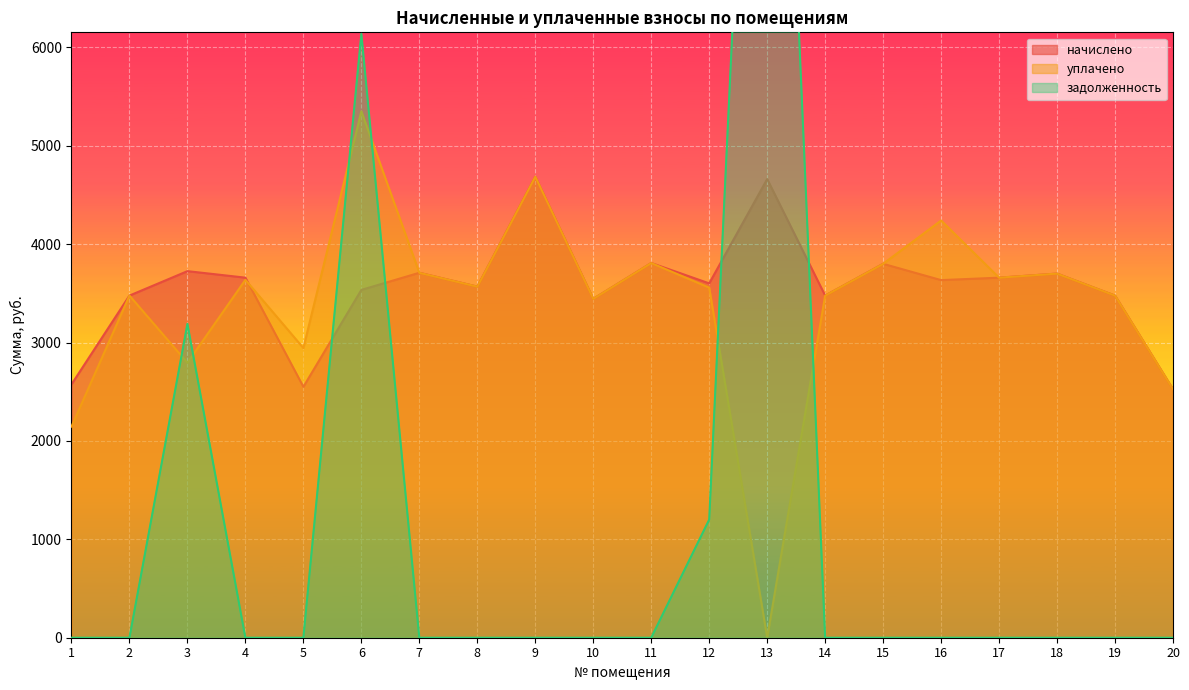

Which has a higher value, 17 or 9?

9